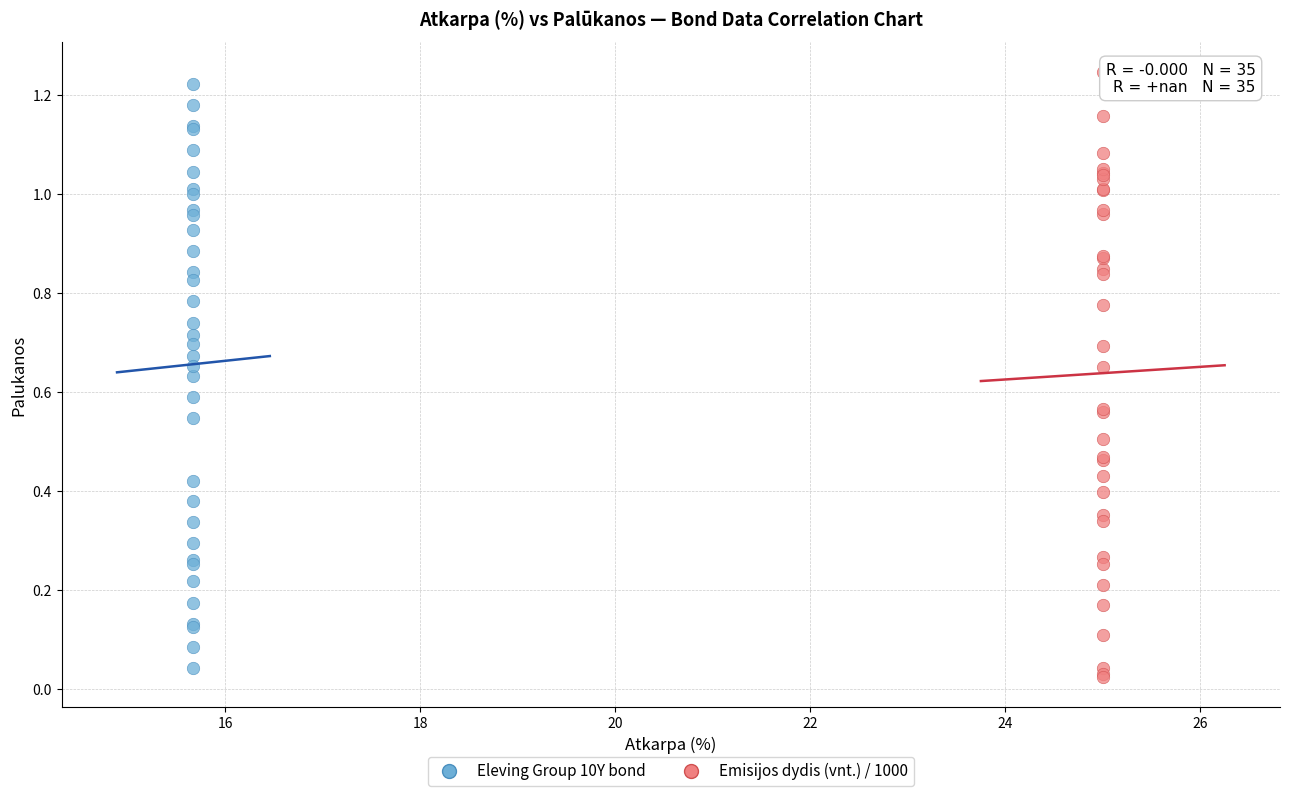

What are all the series names shown in the legend?

Eleving Group 10Y bond, Emisijos dydis (vnt.) / 1000